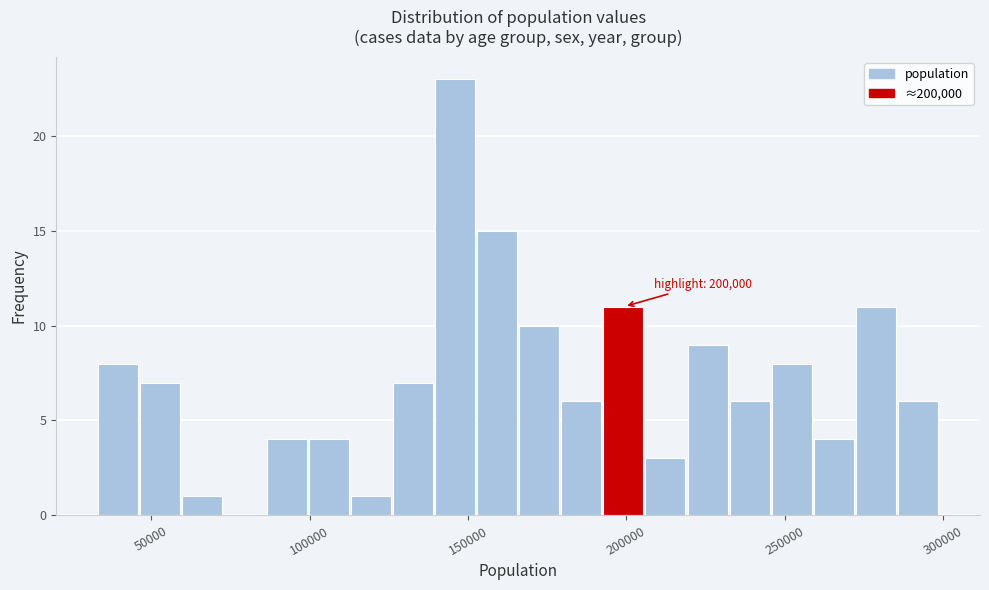

Around what value on the x-axis is the tallest bar? Give the approximate position of its centre, as read against the axis.

145000